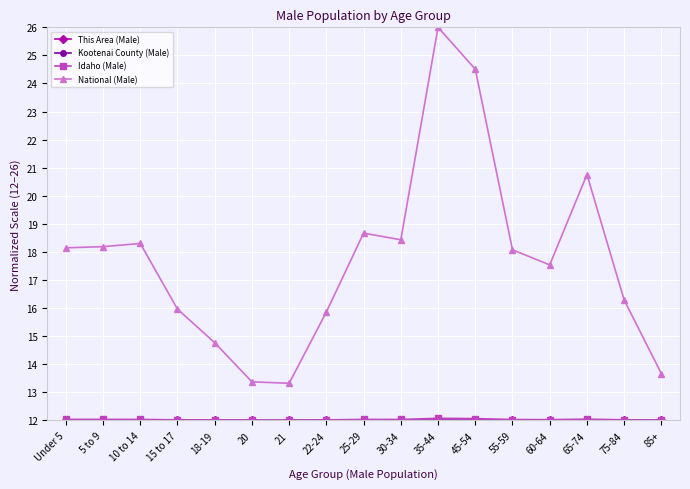

Which series changed the most between 5 to 9 and 65-74?

National (Male)